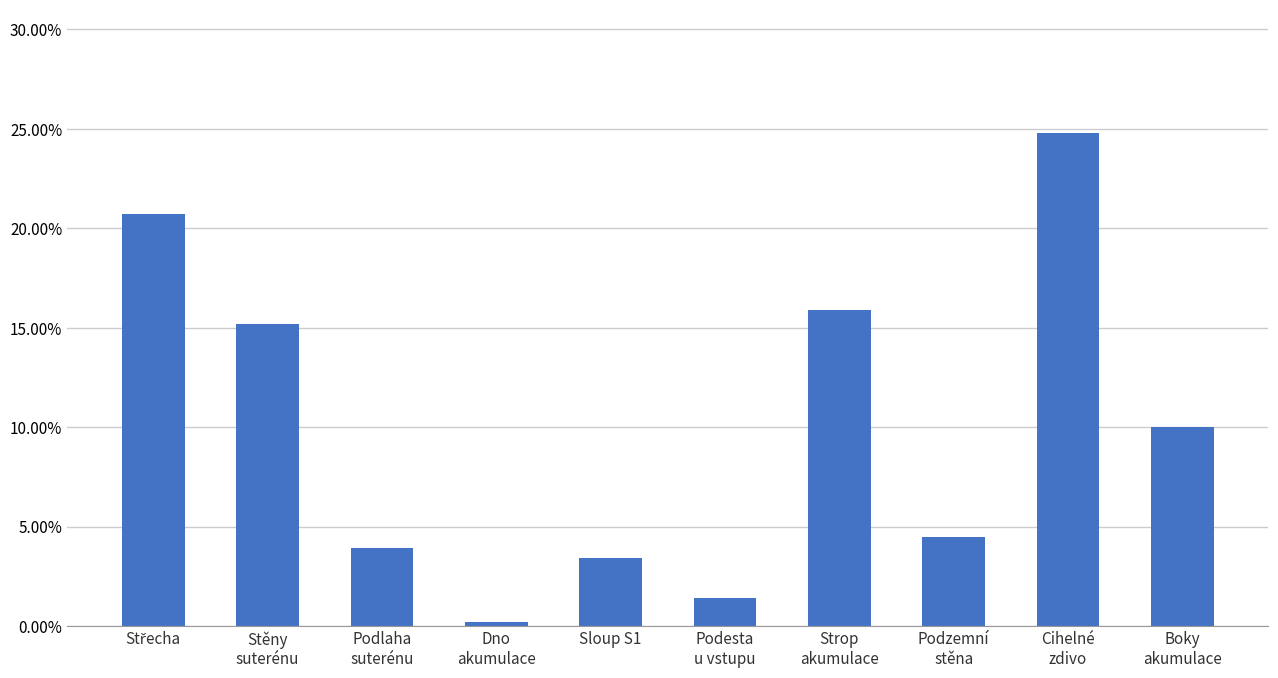

What is the label of the 4th bar from the left?

Dno
akumulace